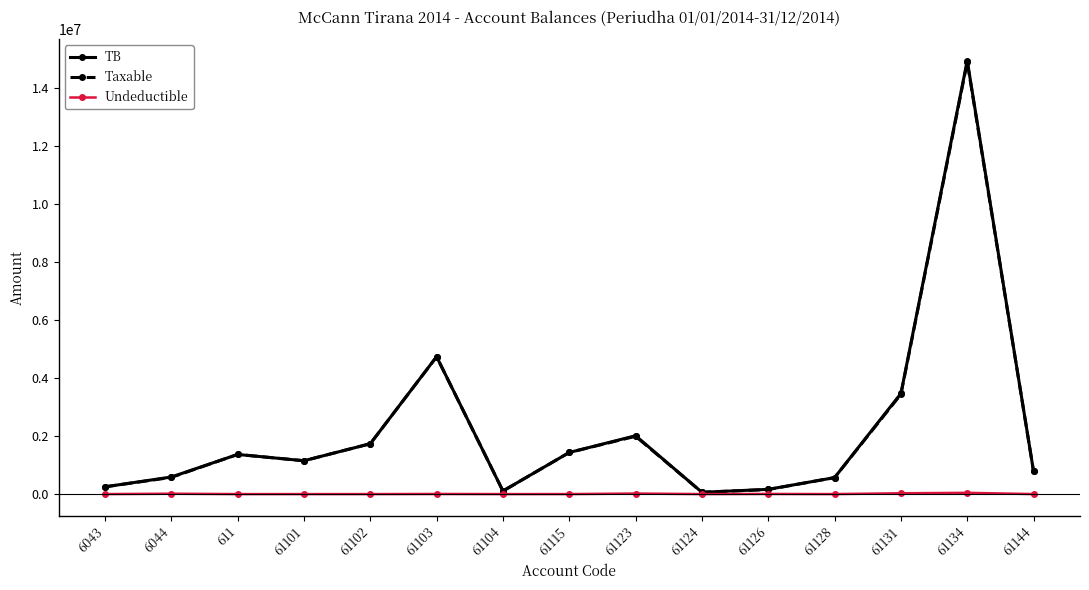

What is the total value across all series at 611?

2732137.1